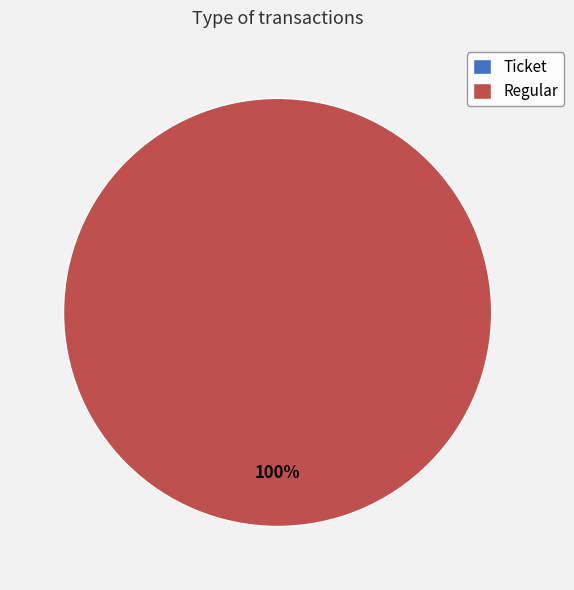

To the nearest percent, what is the difference between the Ticket and Regular slice percentages?

100%